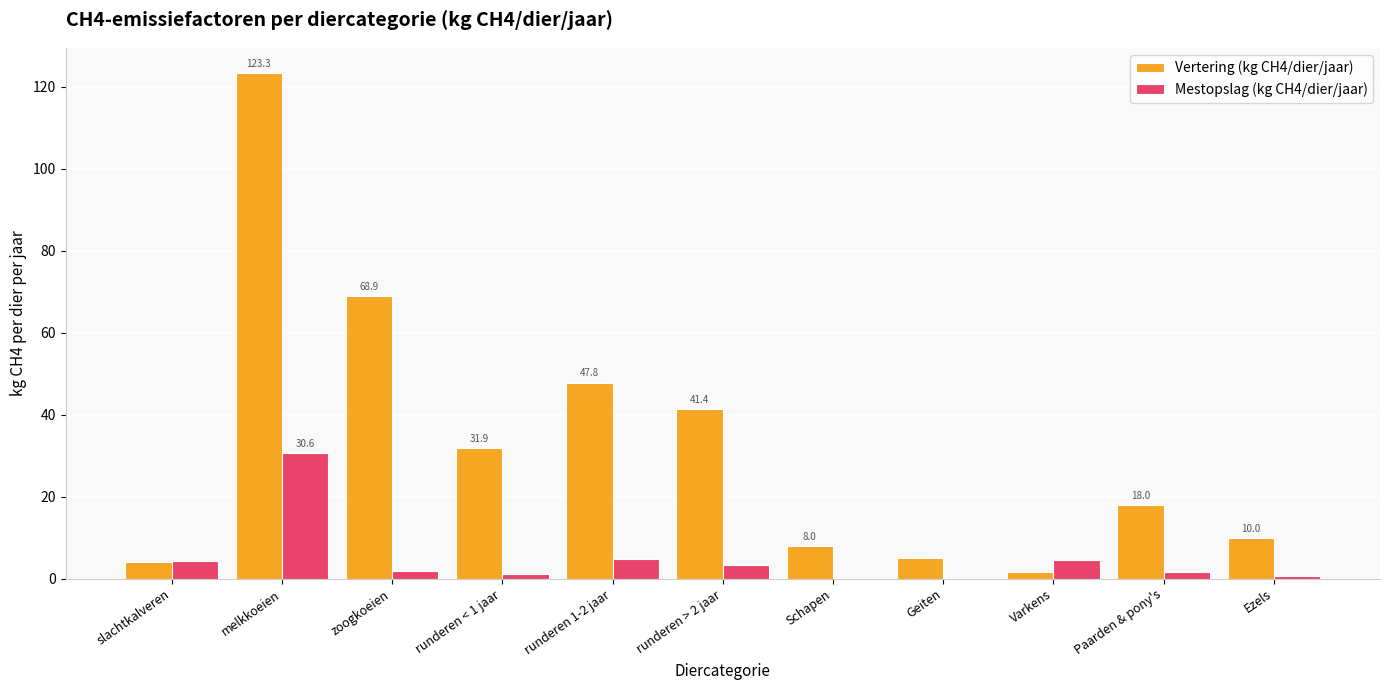

Which series has the largest total across all categories?

Vertering (kg CH4/dier/jaar)